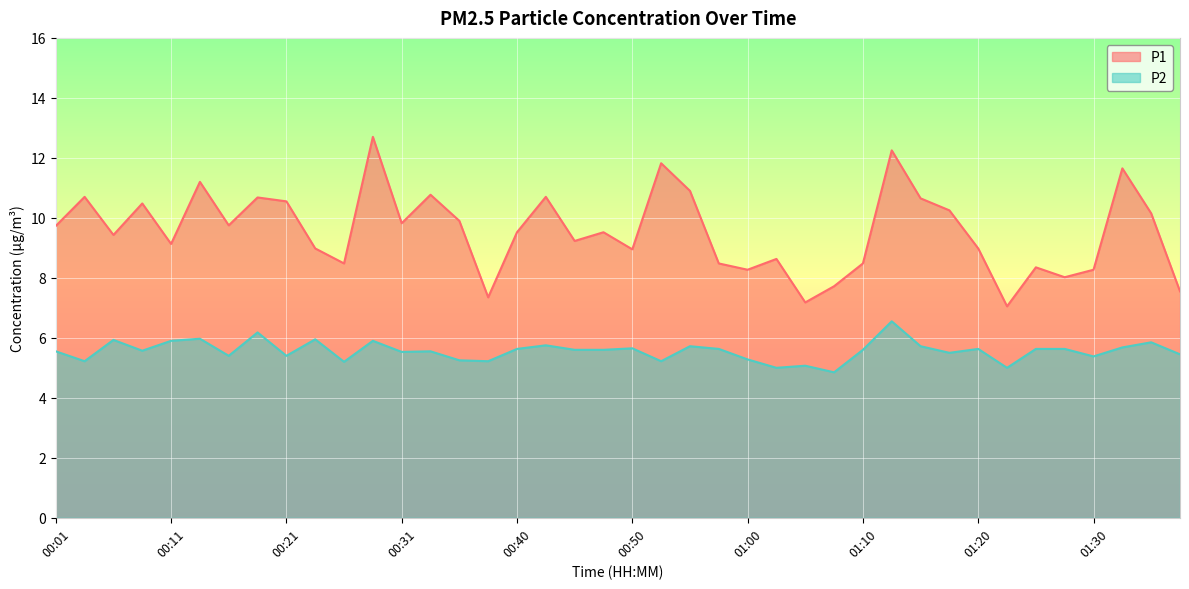

Between 01:05 and 01:32, which series saw the biggest shift?

P1